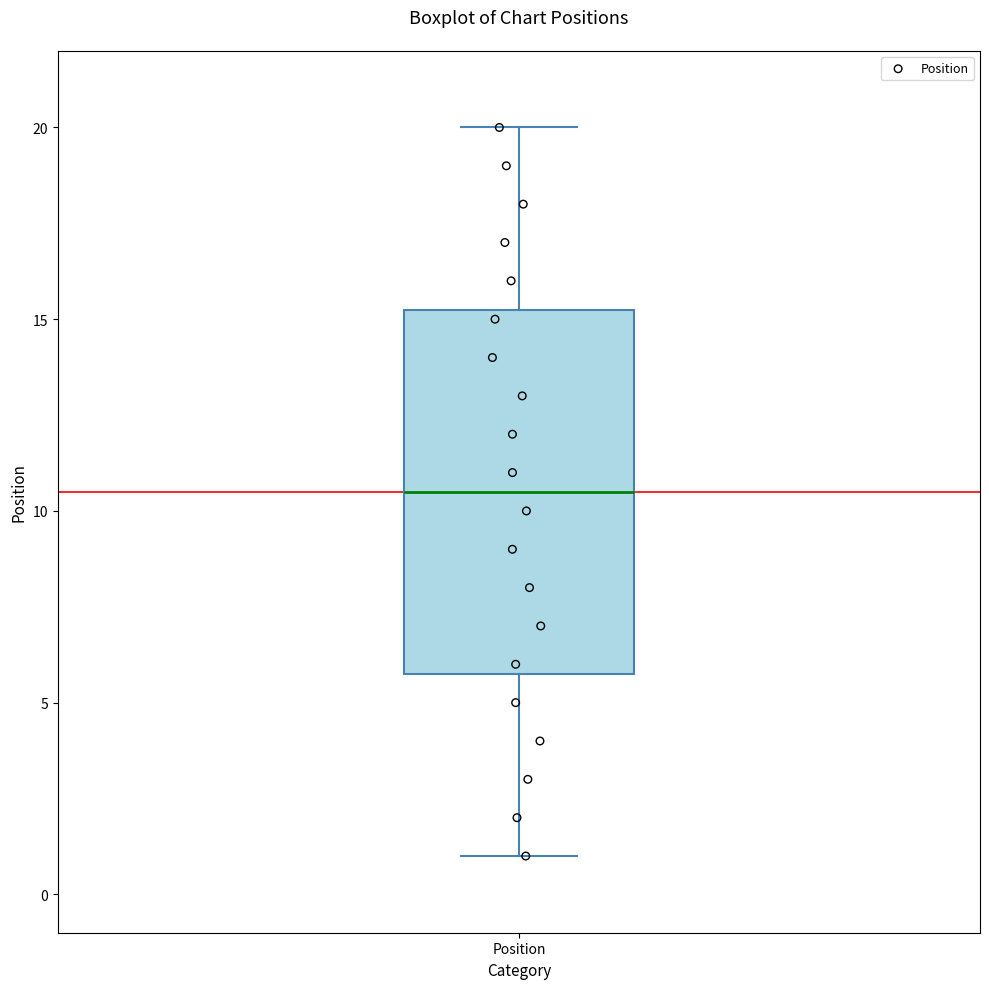

Transcribe this box plot: give where the median line is, the range the box spans, and where the two whiskers end, as read against the y-axis. The values are not printed on the chart, so give them approximately, as read against the axis.

median 10.5, box 6.0 to 15.5, whiskers 1.0 to 20.0